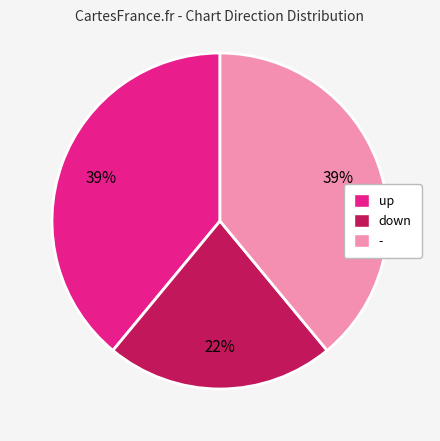

Combined, do up and - account for over 50%?

Yes